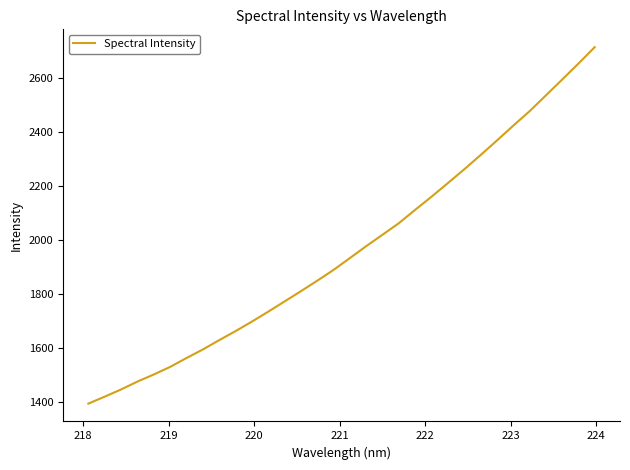

What is the difference between the maximum and minimum values?

1321.0